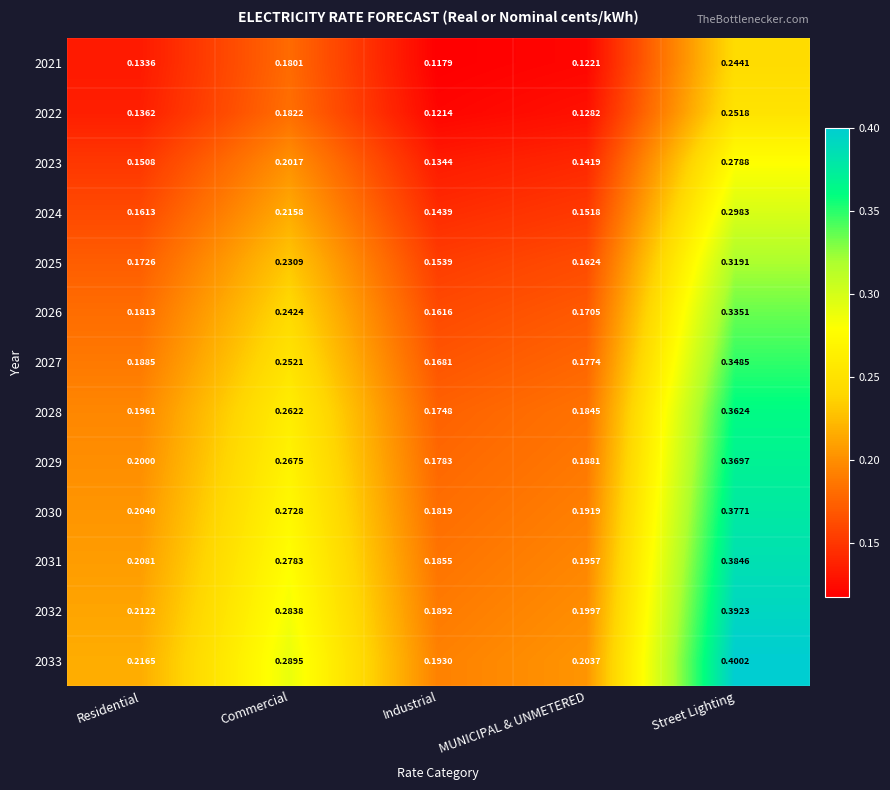

Count the number of categories in the chart.

5